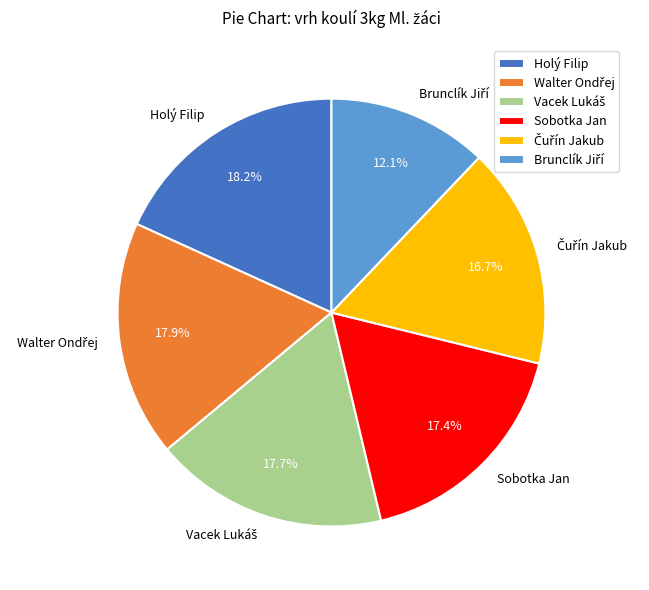

How many slices are in this pie chart?

6